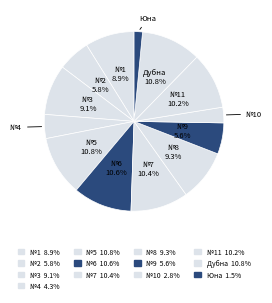

Count the number of slices in the pie.

13